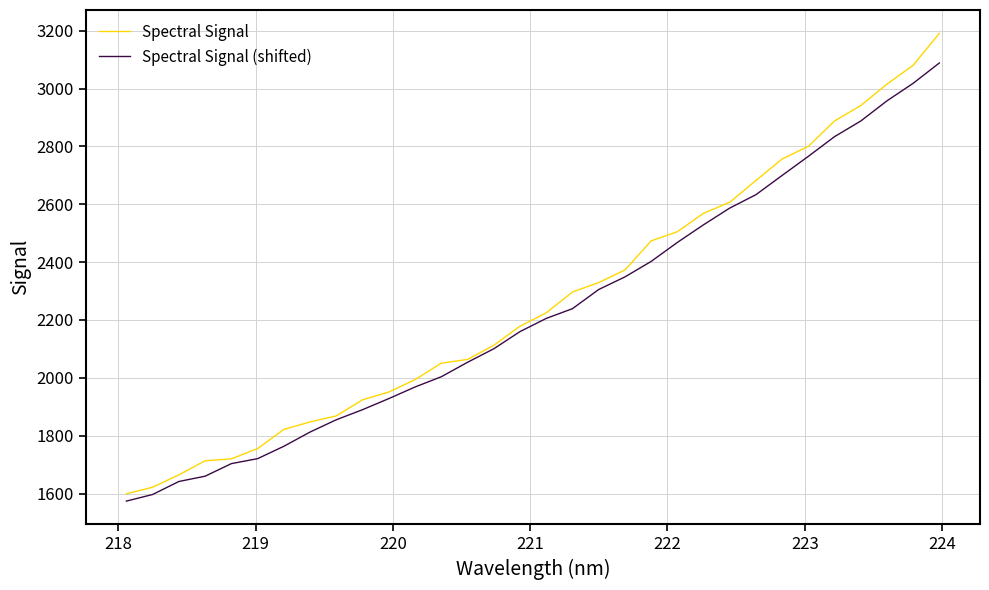

List the series in order of their peak value, lowest first.

Spectral Signal (shifted), Spectral Signal